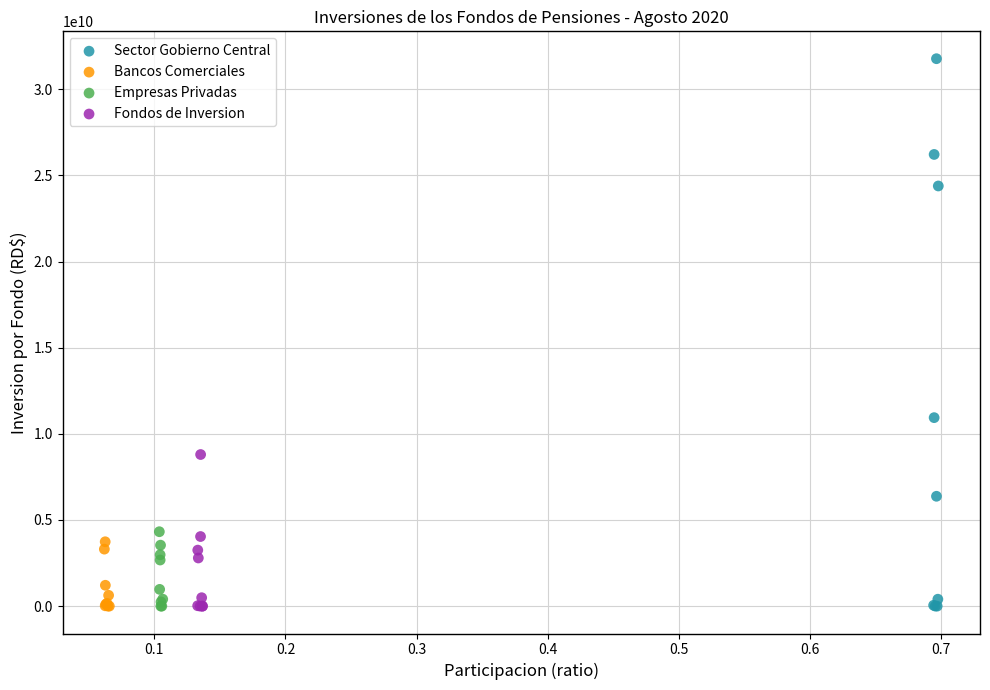

Which series has the largest Y range (max minus min)?

Sector Gobierno Central